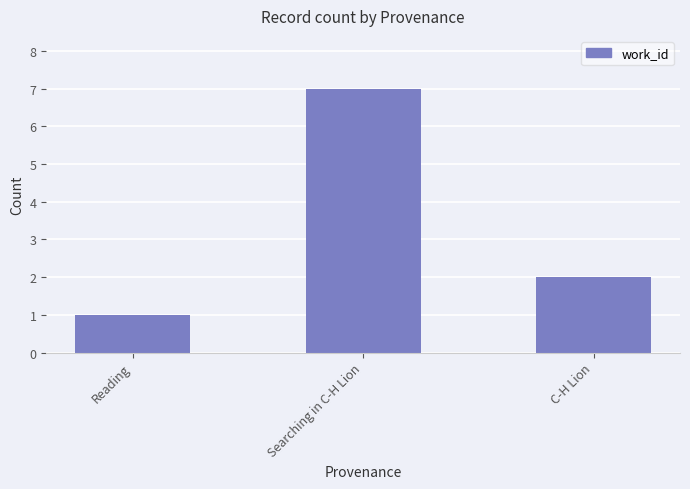

Where is the data nearest to the value 4?

C-H Lion